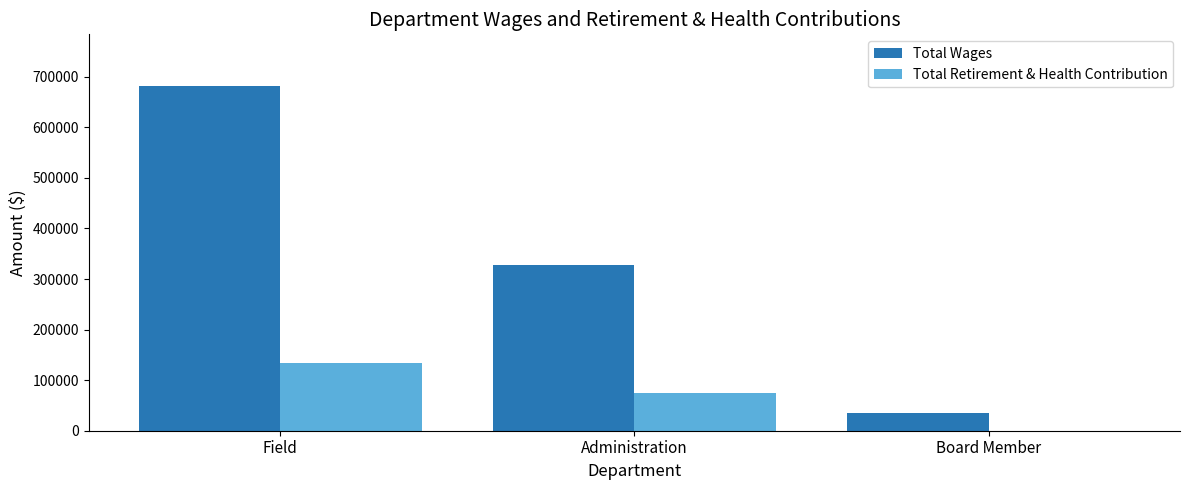

Reading left to right, extract all data points from this chart.

Total Wages: Field=681666	Administration=328520	Board Member=34200
Total Retirement & Health Contribution: Field=134307	Administration=75569	Board Member=0